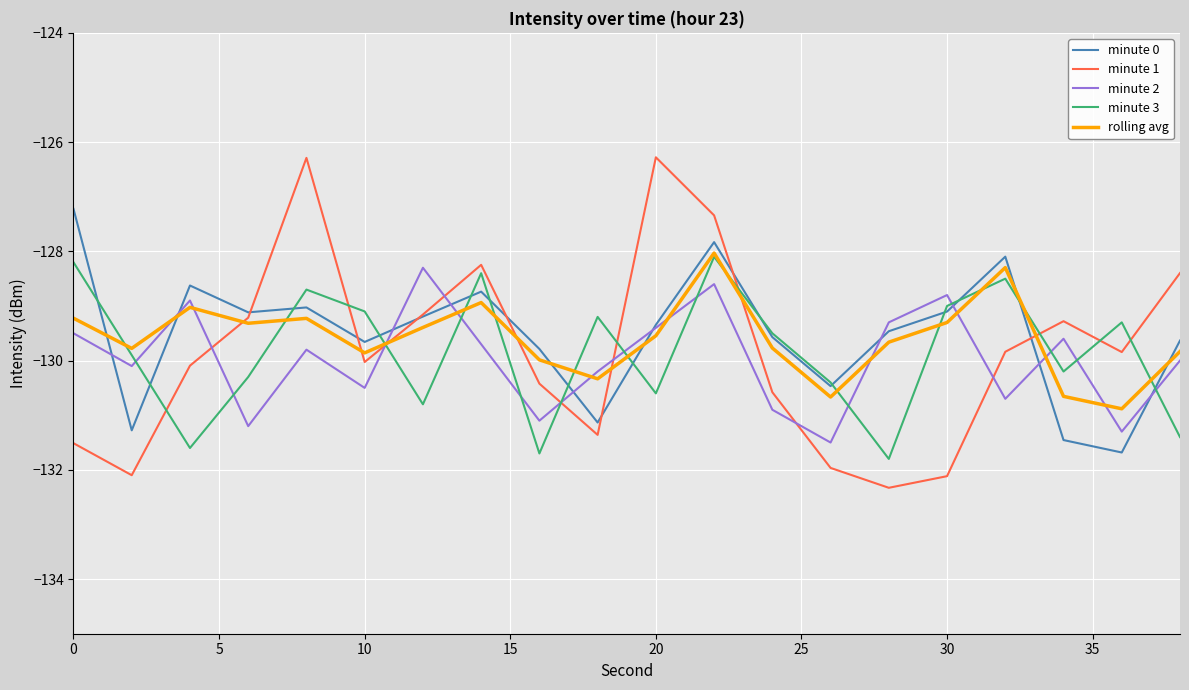

Which series has the widest spread of values?

minute 1